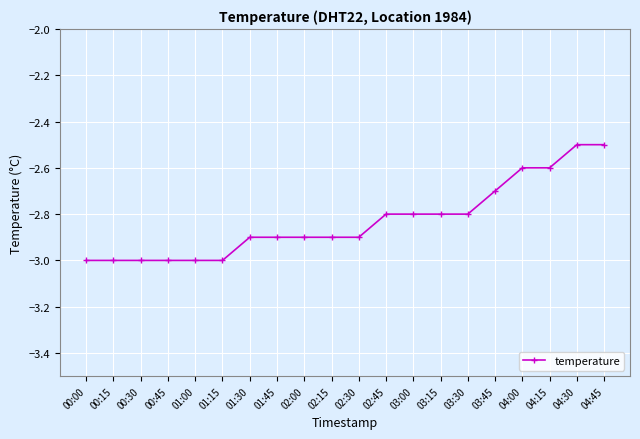

What is the maximum value shown in the chart?

-2.5